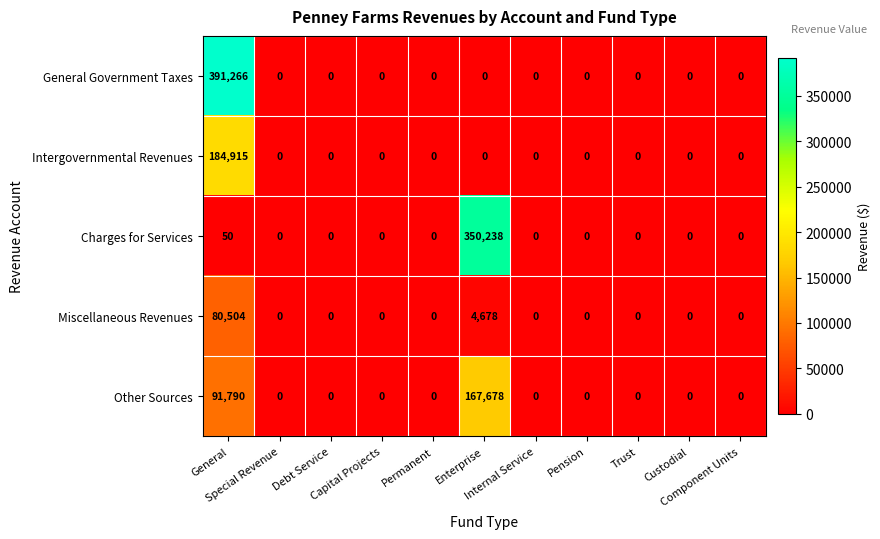

At which category is the sum across all series the highest?

General